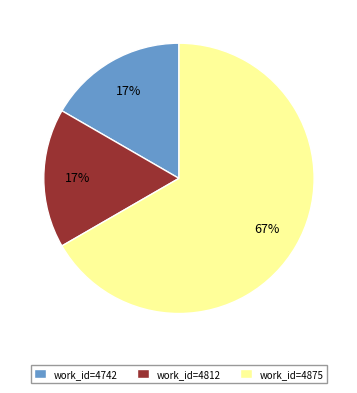

How many segments does this pie chart have?

3